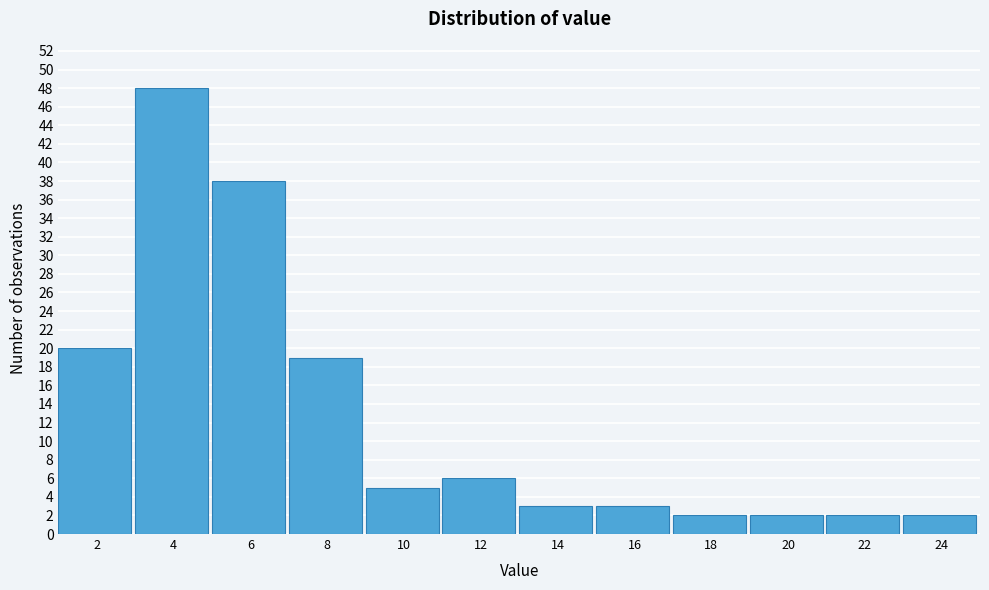

Reading left to right, what are all the values shown in this chart?

20	48	38	19	5	6	3	3	2	2	2	2